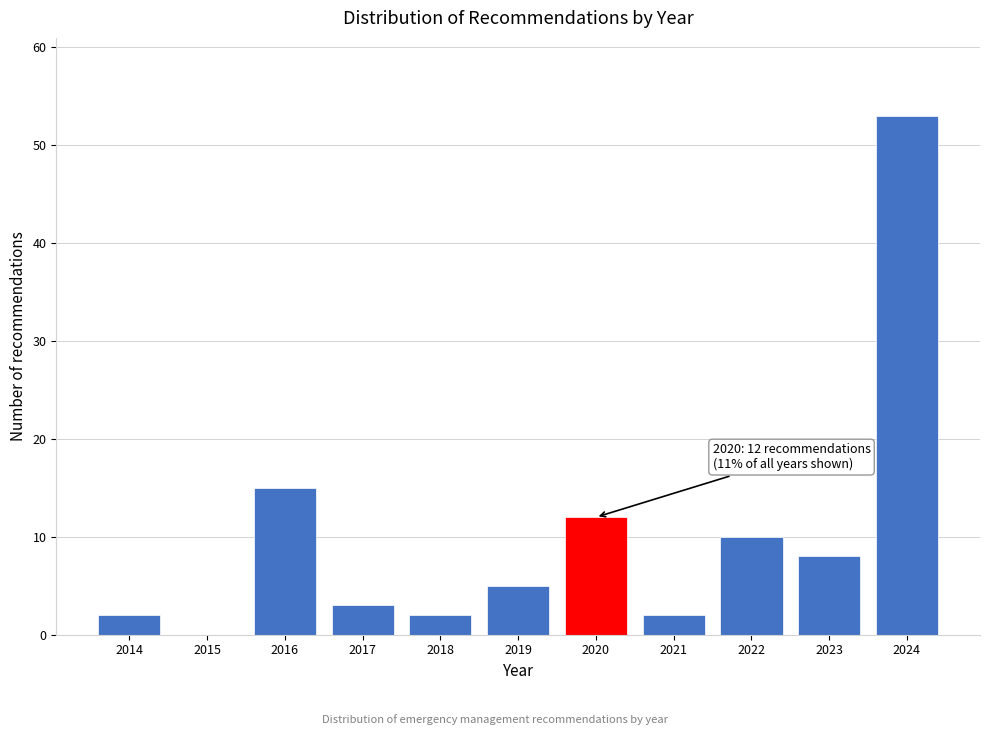

Reading right to left, list all the values displayed in this chart.

2024=53	2023=8	2022=10	2021=2	2020=12	2019=5	2018=2	2017=3	2016=15	2015=0	2014=2